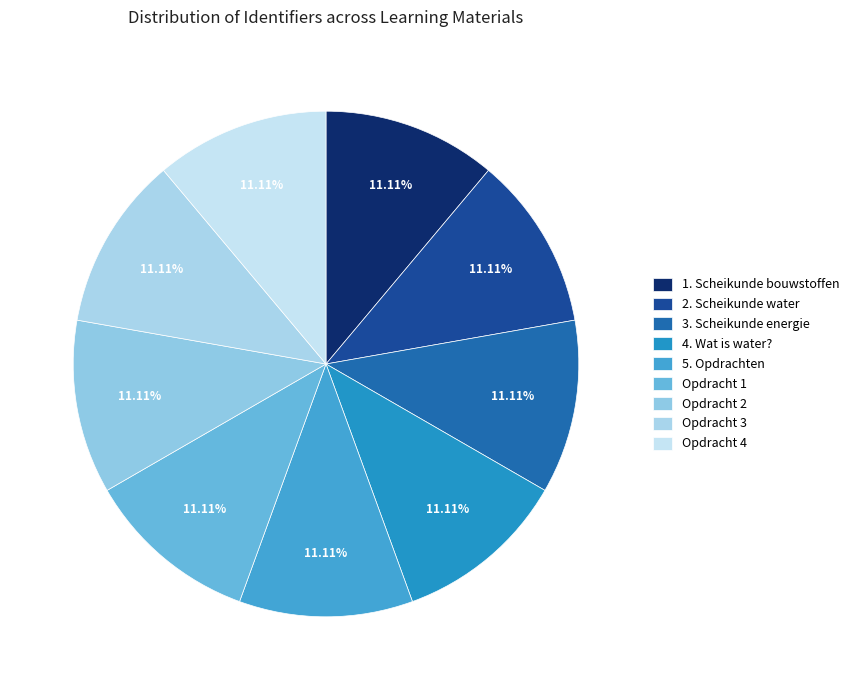

The Opdracht 3 slice represents 16% of the pie. True or false?

False